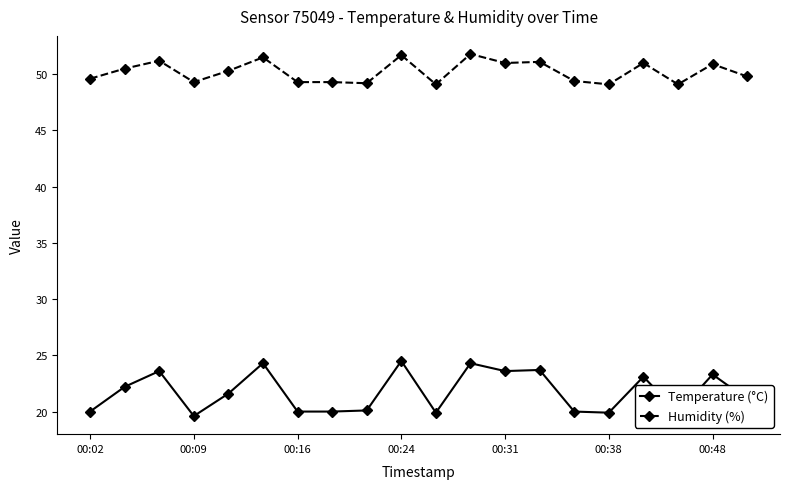

Rank the series by their maximum value, from lowest to highest.

Temperature (°C), Humidity (%)